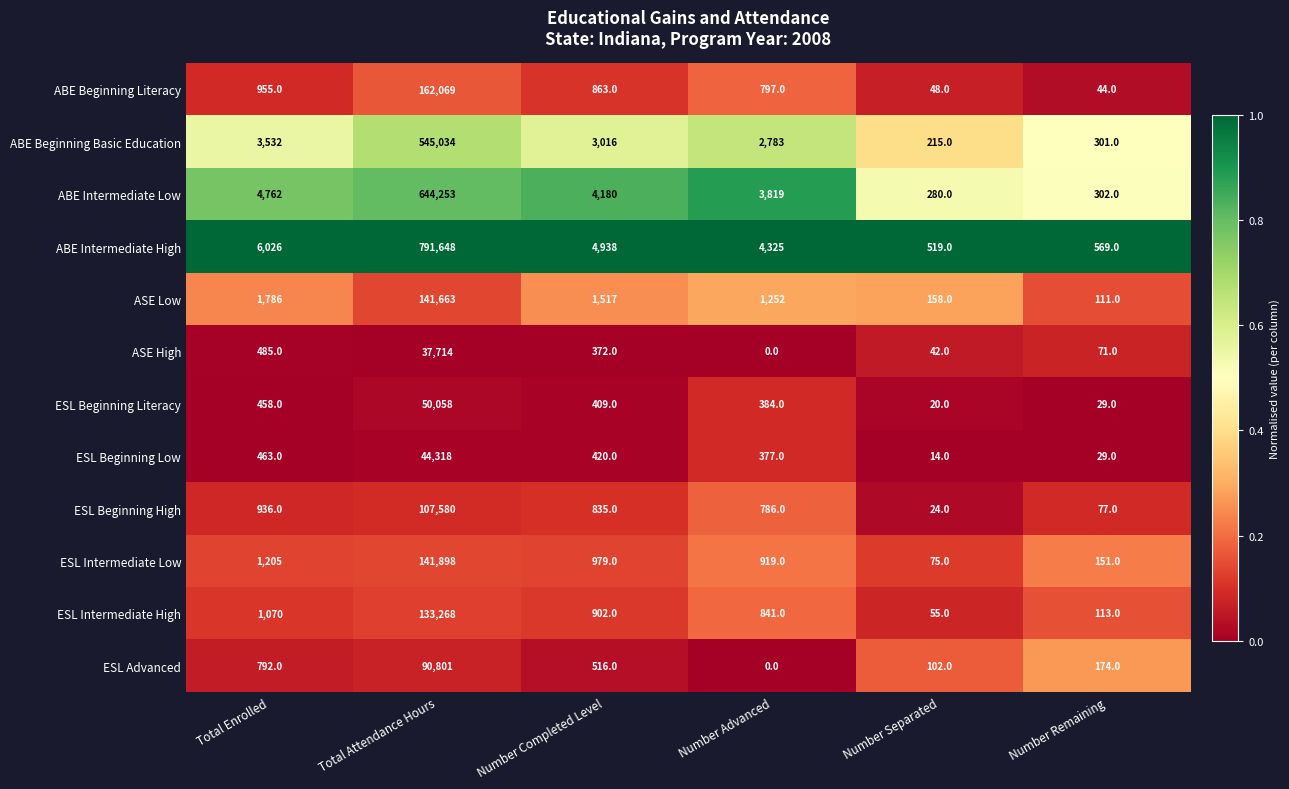

What is the difference between the ESL Advanced values at Number Advanced and Number Separated?

102